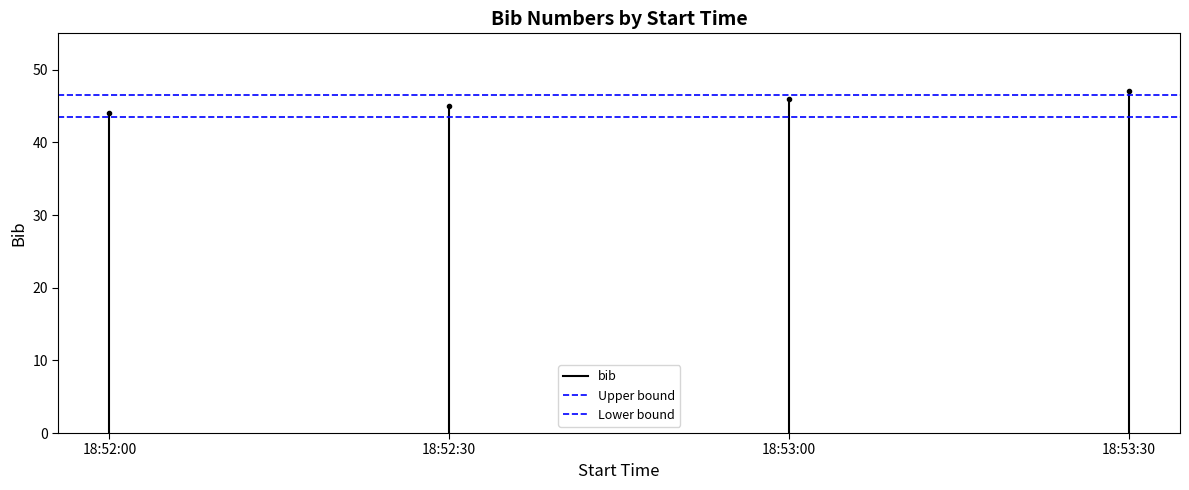

Which category has the lowest value across all series?

18:52:00